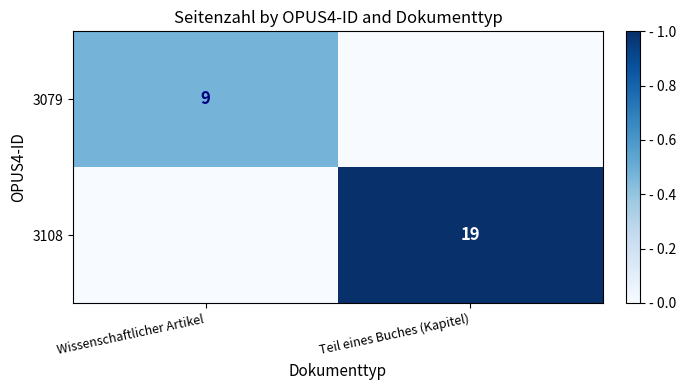

Count the number of categories in the chart.

2